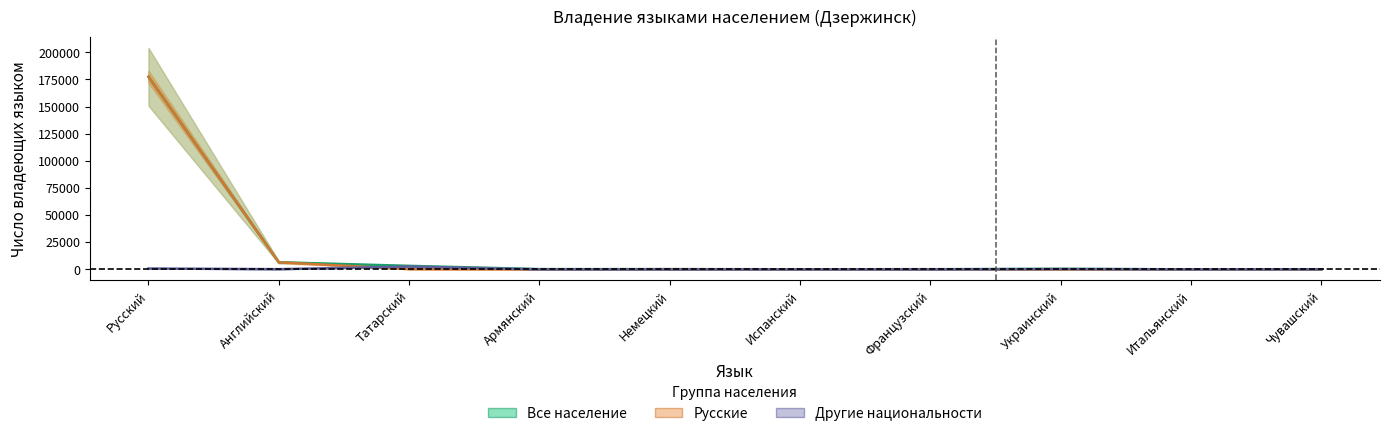

Reading left to right, transcribe all the data shown in this chart.

Все население: Русский=177421	Английский=6510	Татарский=3224	Армянский=231	Немецкий=189	Испанский=87	Французский=150	Украинский=423	Итальянский=47	Чувашский=128
Русские: Русский=177421	Английский=6510	Татарский=220	Армянский=13	Немецкий=185	Испанский=79	Французский=143	Украинский=45	Итальянский=42	Чувашский=30
Другие национальности: Русский=800	Английский=173	Татарский=2575	Армянский=8	Немецкий=4	Испанский=3	Французский=7	Украинский=329	Итальянский=2	Чувашский=97